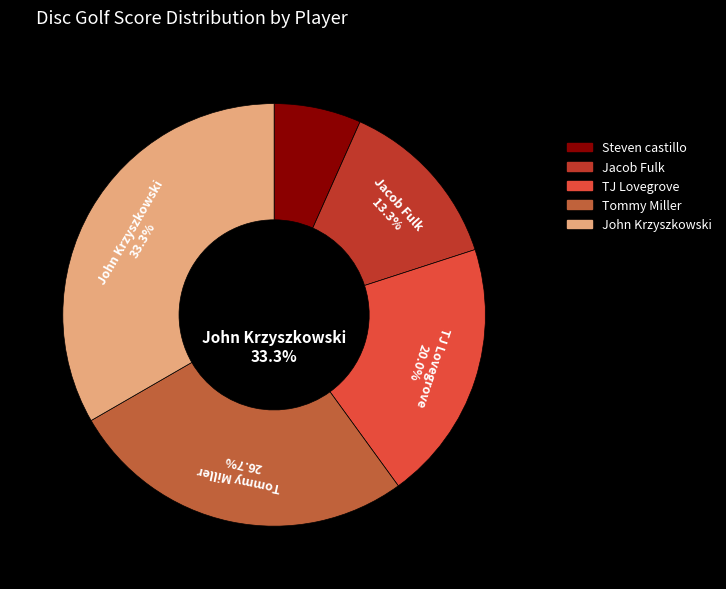

Combined, what portion of the pie is TJ Lovegrove and Steven castillo?

26.7%